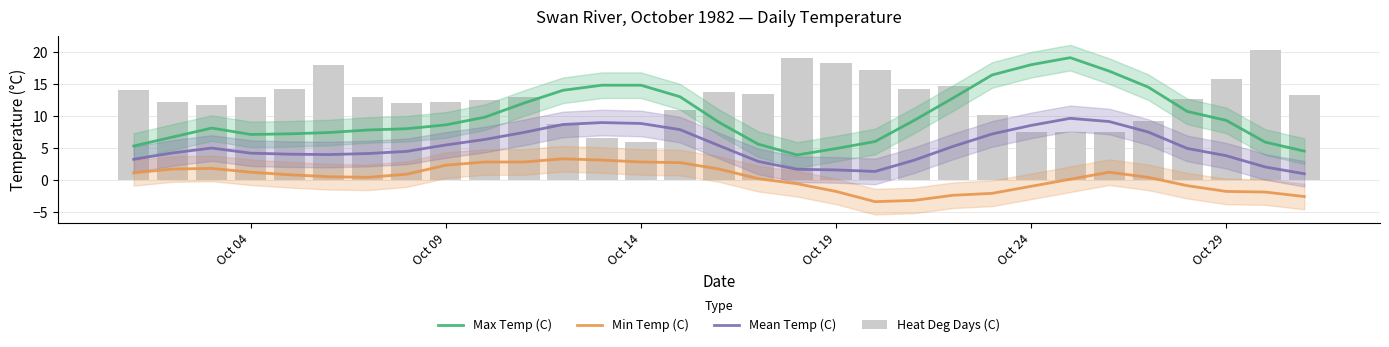

What are all the series names shown in the legend?

Max Temp (C), Min Temp (C), Mean Temp (C), Heat Deg Days (C)